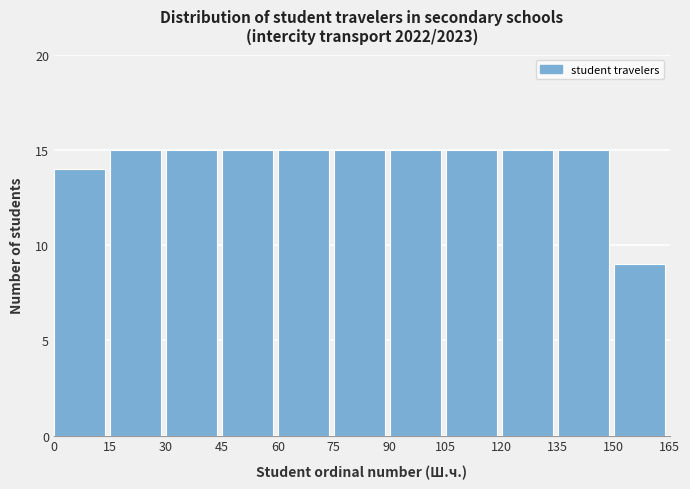

What is the height of the bar covering 45 to 60 on the x-axis? The values are not printed on the chart, so give them approximately, as read against the axis.

15